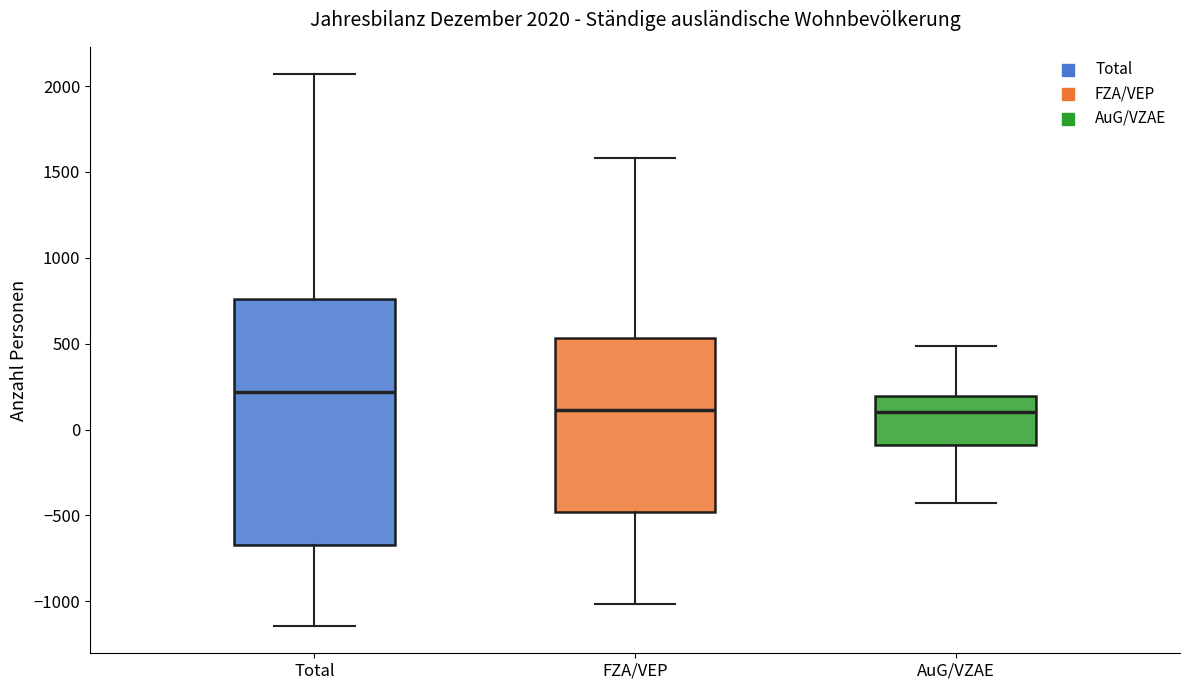

Which box is the tallest, from its lower edge to its upper edge?

Total